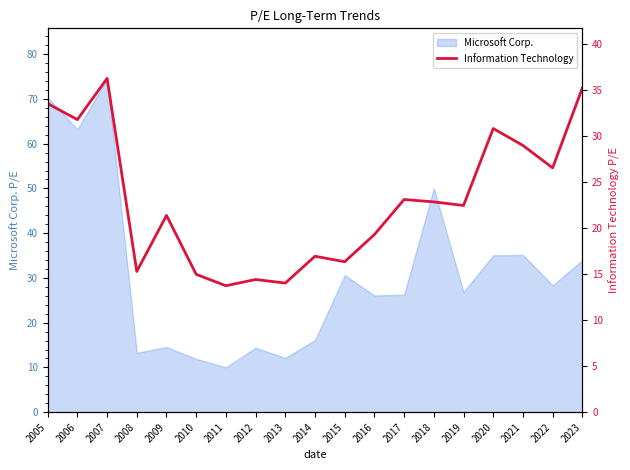

At which category does the data reach its first local peak?

2007